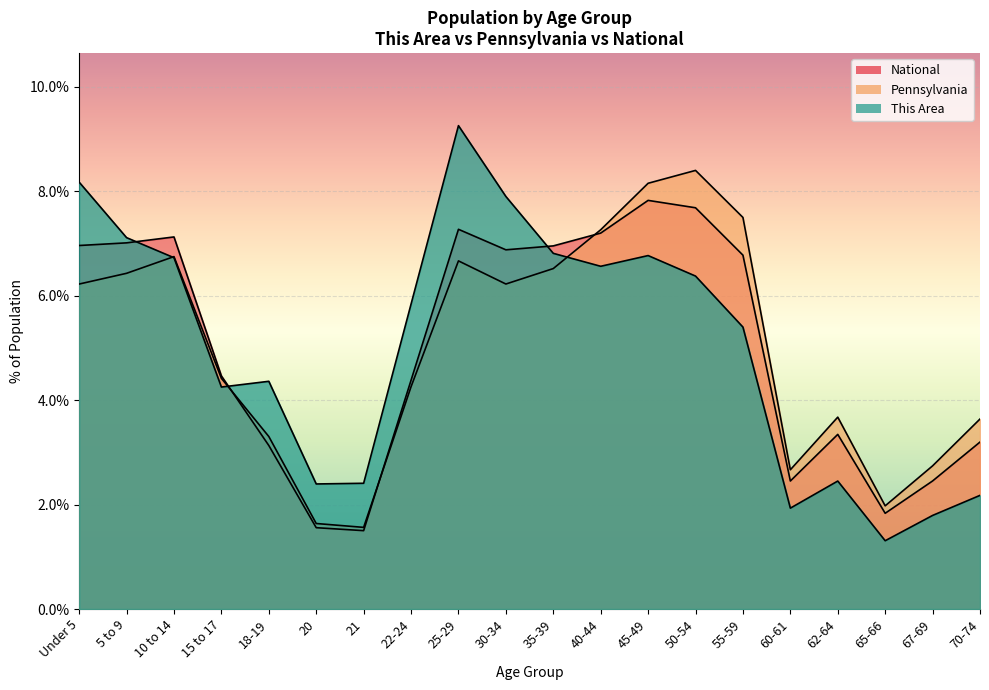

Reading left to right, what are all the values shown in this chart?

This Area: Under 5=8.2	5 to 9=7.1	10 to 14=6.7	15 to 17=4.3	18-19=4.4	20=2.4	21=2.4	22-24=5.8	25-29=9.3	30-34=7.9	35-39=6.8	40-44=6.6	45-49=6.8	50-54=6.4	55-59=5.4	60-61=1.9	62-64=2.5	65-66=1.3	67-69=1.8	70-74=2.2
Pennsylvania: Under 5=6.2	5 to 9=6.4	10 to 14=6.7	15 to 17=4.4	18-19=3.3	20=1.6	21=1.6	22-24=4.3	25-29=6.7	30-34=6.2	35-39=6.5	40-44=7.3	45-49=8.2	50-54=8.4	55-59=7.5	60-61=2.7	62-64=3.7	65-66=2.0	67-69=2.7	70-74=3.6
National: Under 5=7.0	5 to 9=7.0	10 to 14=7.1	15 to 17=4.5	18-19=3.1	20=1.6	21=1.5	22-24=4.4	25-29=7.3	30-34=6.9	35-39=7.0	40-44=7.2	45-49=7.8	50-54=7.7	55-59=6.8	60-61=2.5	62-64=3.3	65-66=1.8	67-69=2.5	70-74=3.2